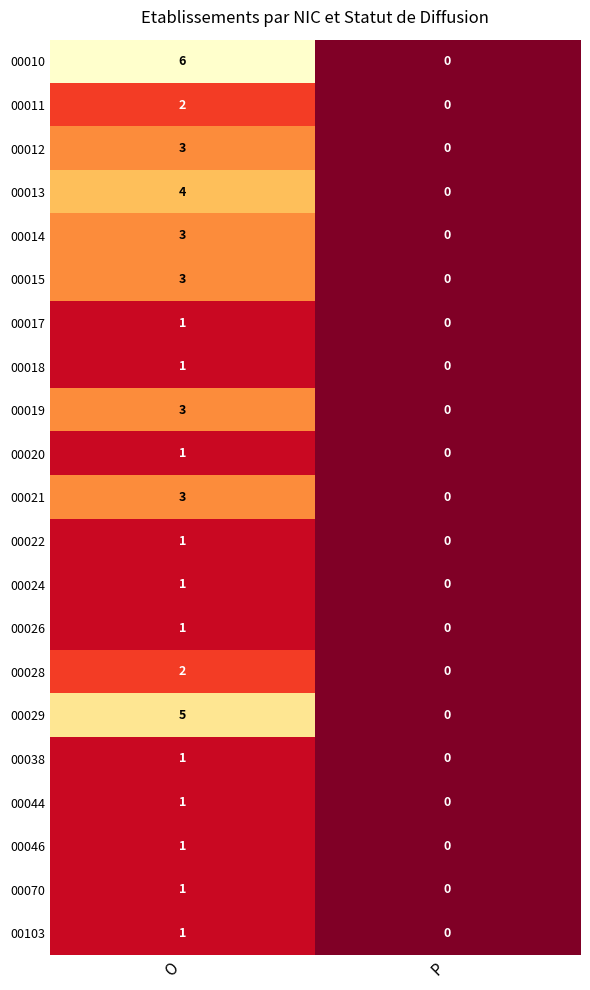

Which category has the highest value in the 00021 series?

O